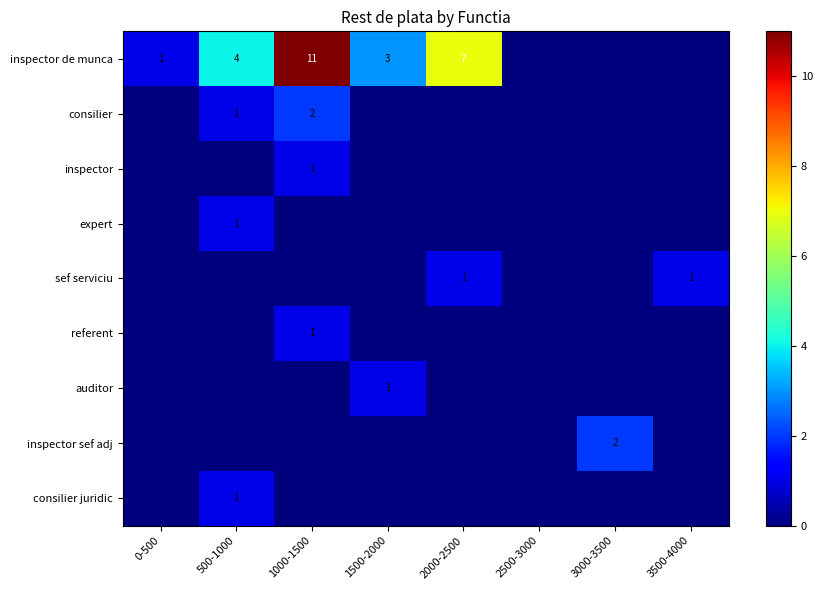

The value of inspector de munca at 1500-2000 is 3. True or false?

True